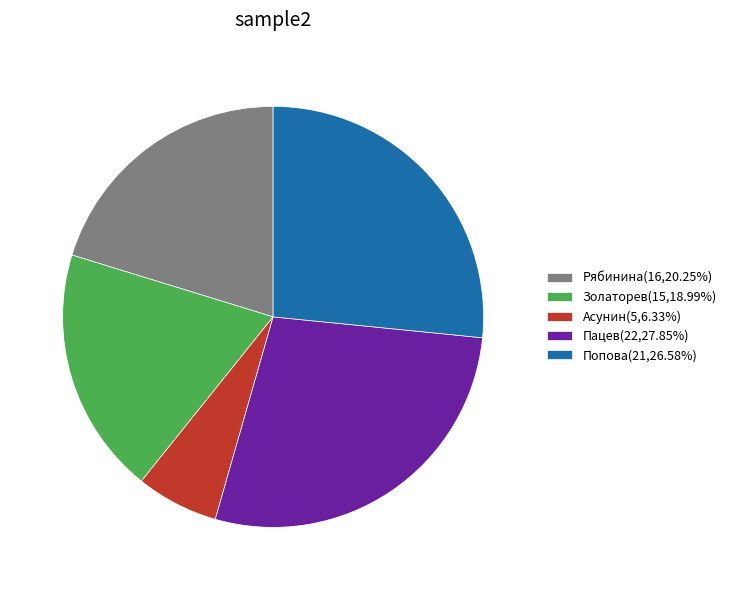

Rank the categories by value from lowest to highest.

Асунин, Золаторев, Рябинина, Попова, Пацев